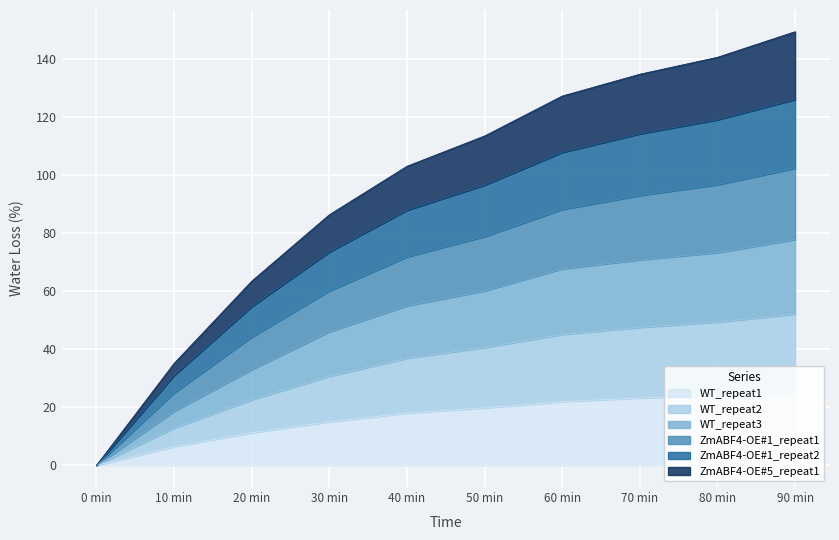

The WT_repeat3 series shows 18.6 at 10 min. True or false?

True